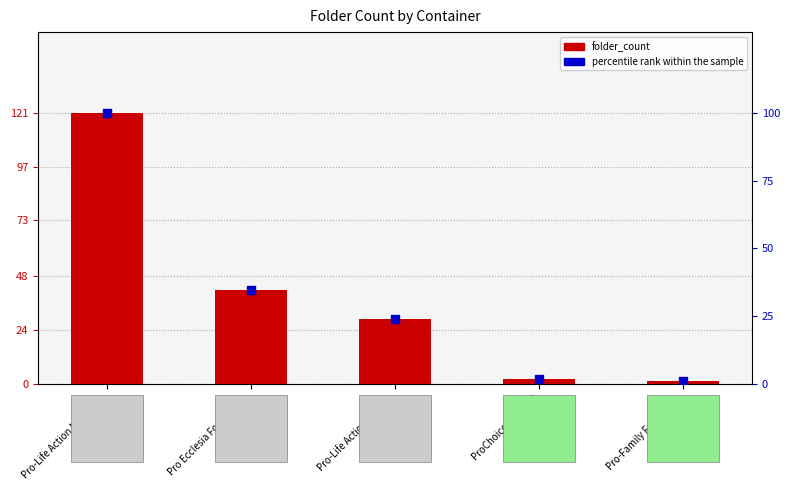

At how many categories does at least one series exceed 15?

3